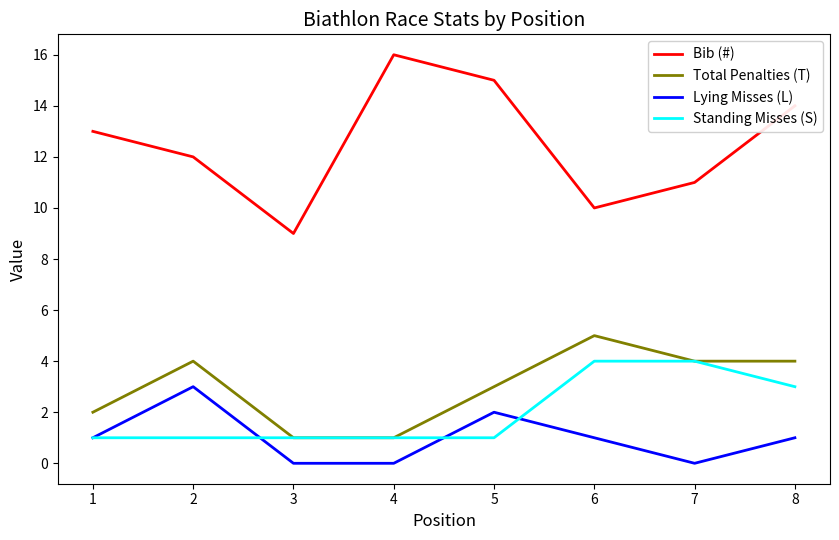

What are all the series names shown in the legend?

Bib (#), Total Penalties (T), Lying Misses (L), Standing Misses (S)